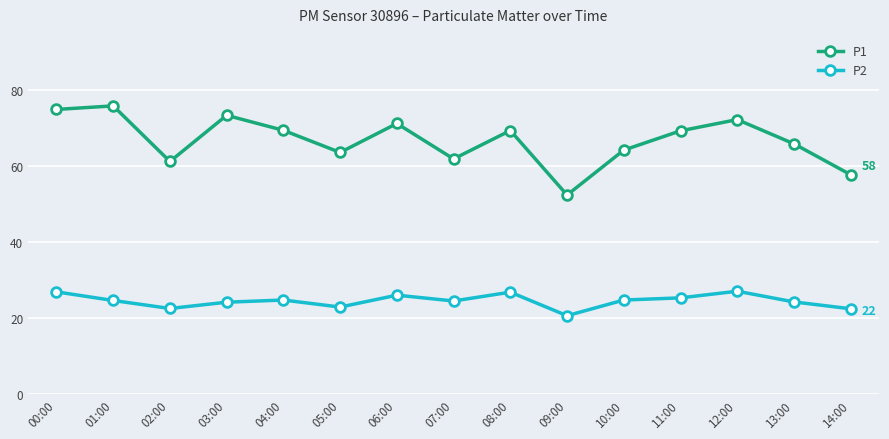

What is the average value of the P2 series?

24.5